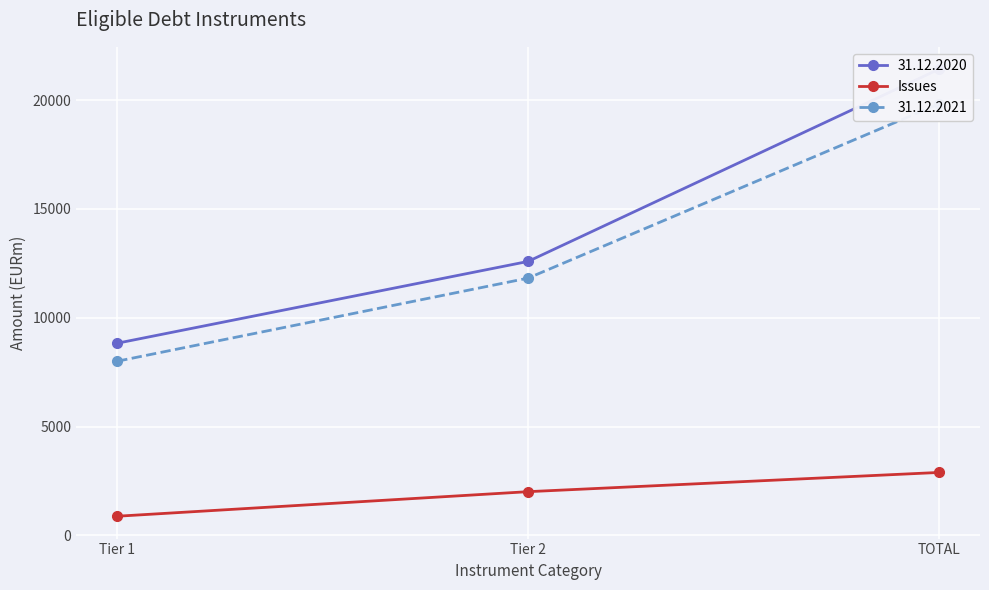

What is the label of the 2nd point from the right?

Tier 2